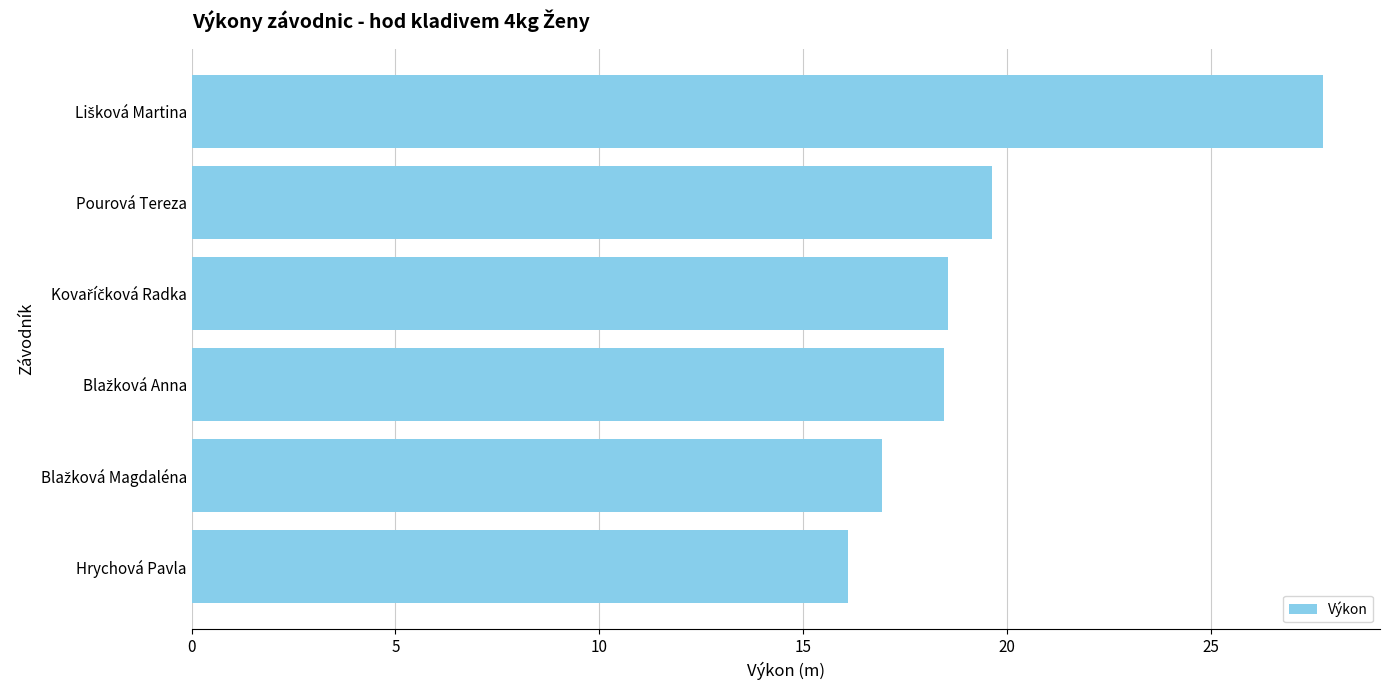

Is it true that the value at Pourová Tereza is 19.6?

True